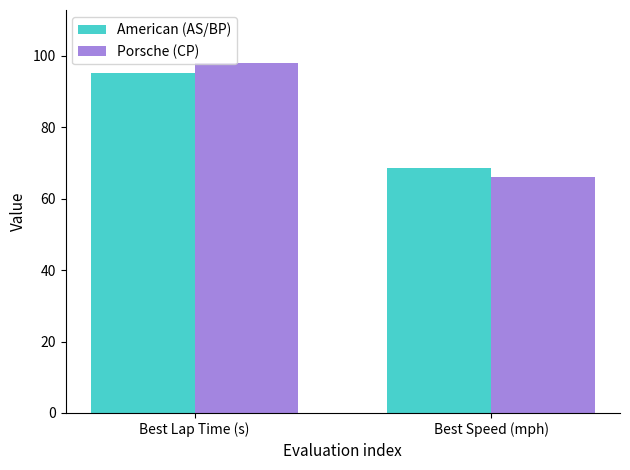

What position from the right is Best Lap Time (s)?

2